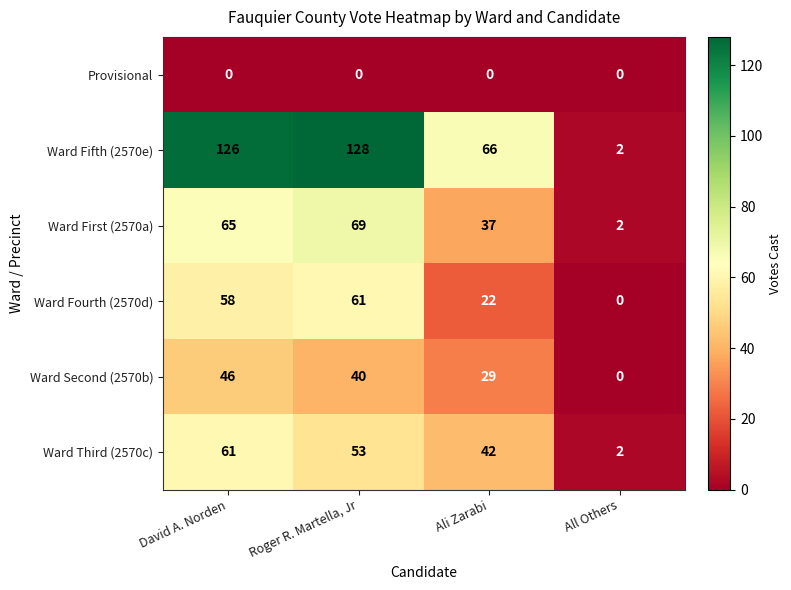

At which category does the chart reach its peak across all series?

Roger R. Martella, Jr